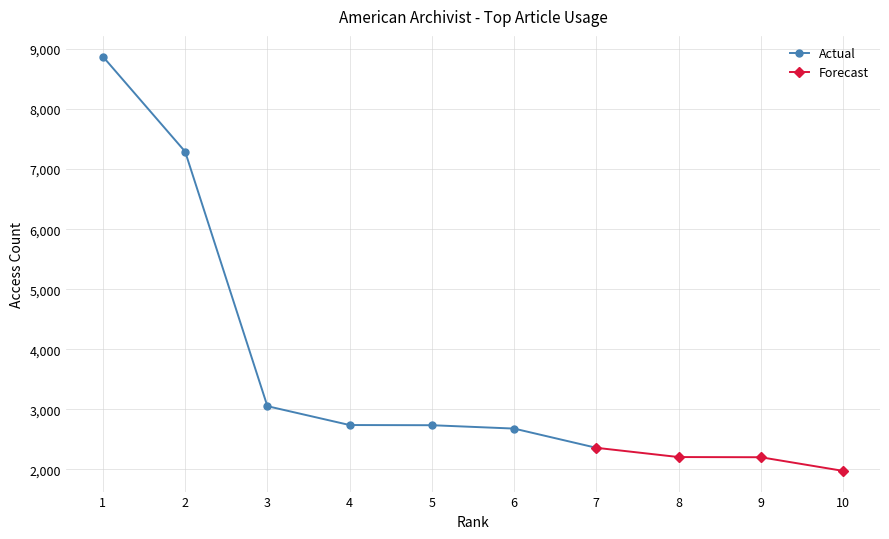

At which label is the value closest to 5425?

2